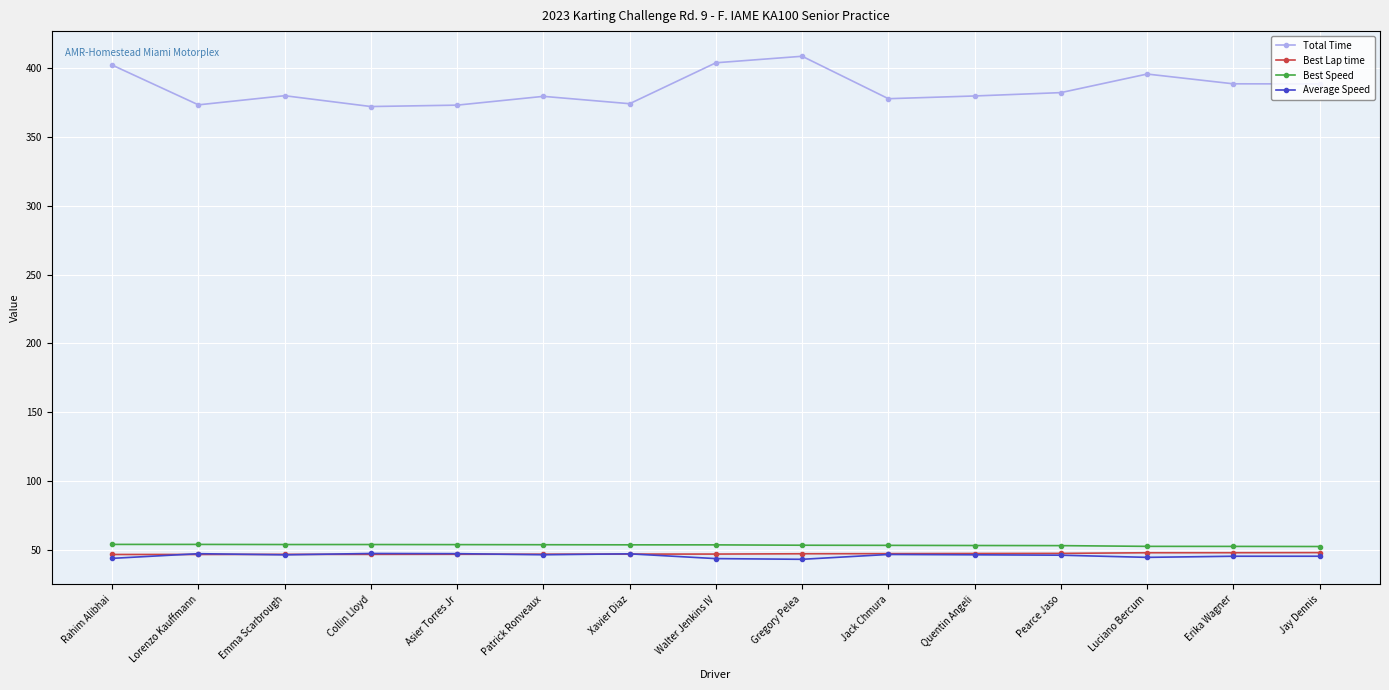

What value does the Best Speed series have at Luciano Bercum?

52.6